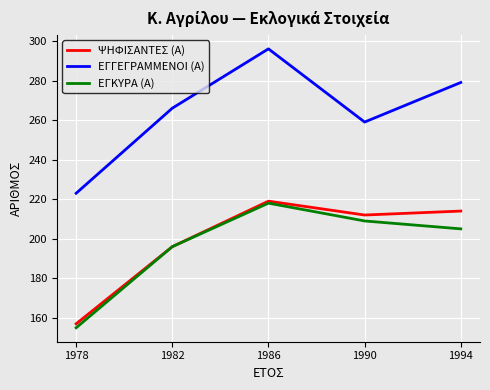

What is the difference between the ΕΓΓΕΓΡΑΜΜΕΝΟΙ (Α) values at 1990 and 1994?

20